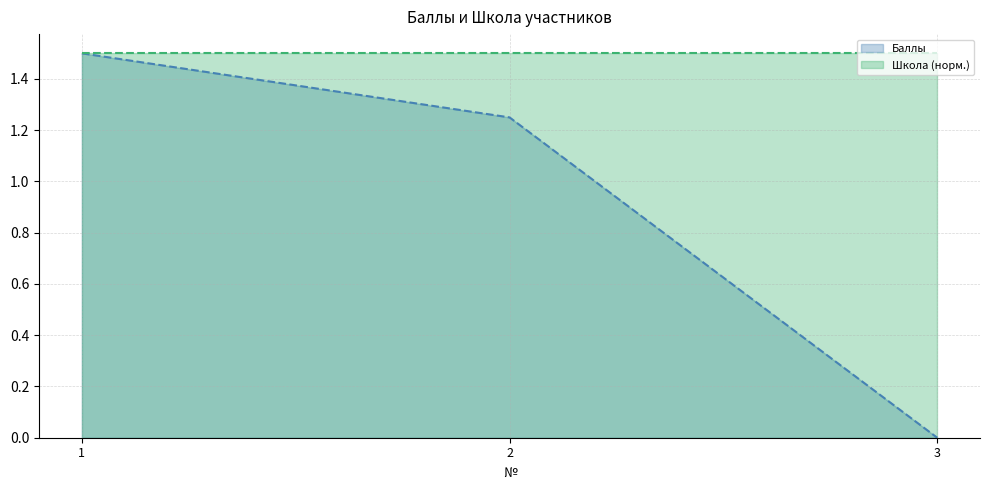

Where does the data first go above 1?

1